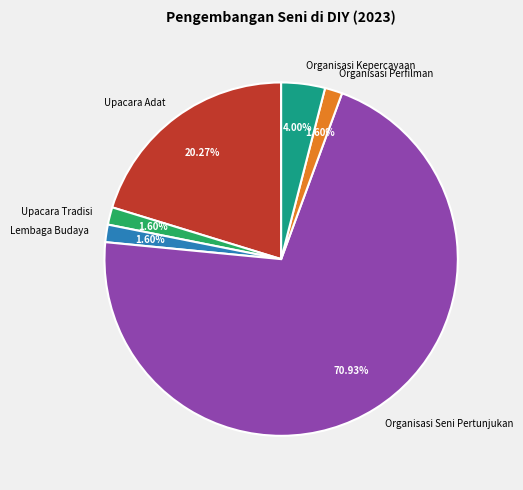

Count the number of slices in the pie.

6